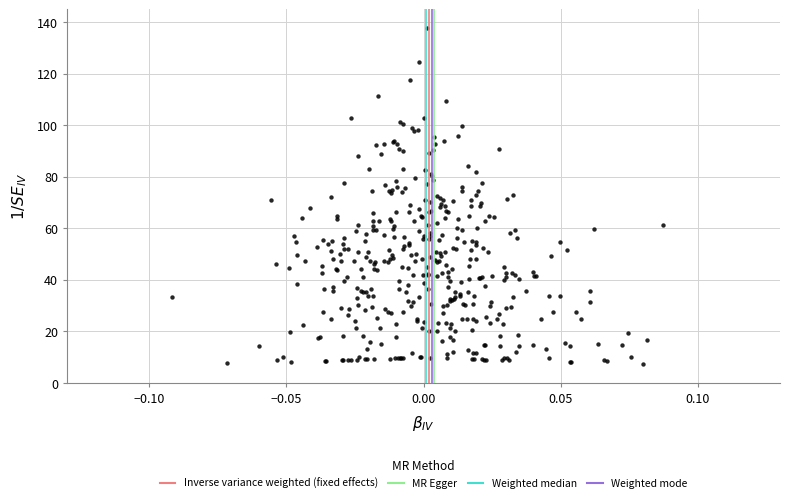

What is the range of Y values (max minus min)?

130.5